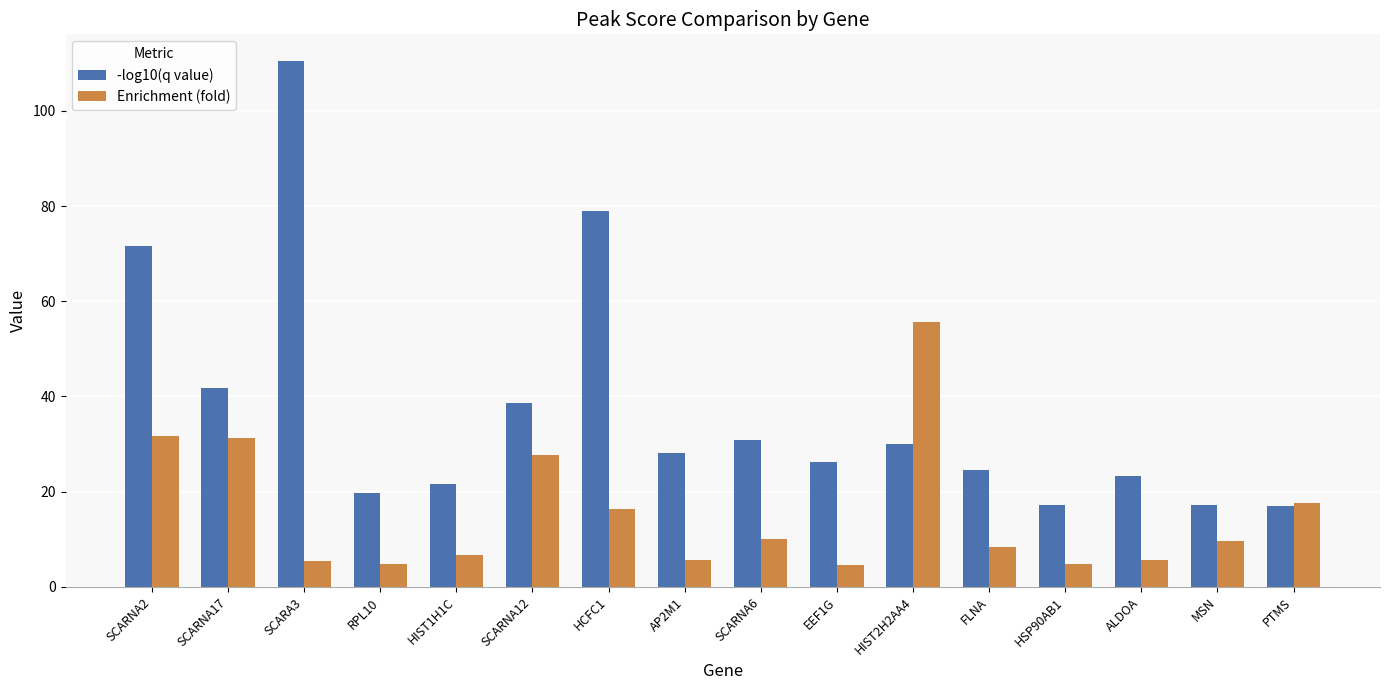

How many data points does each series have?

16